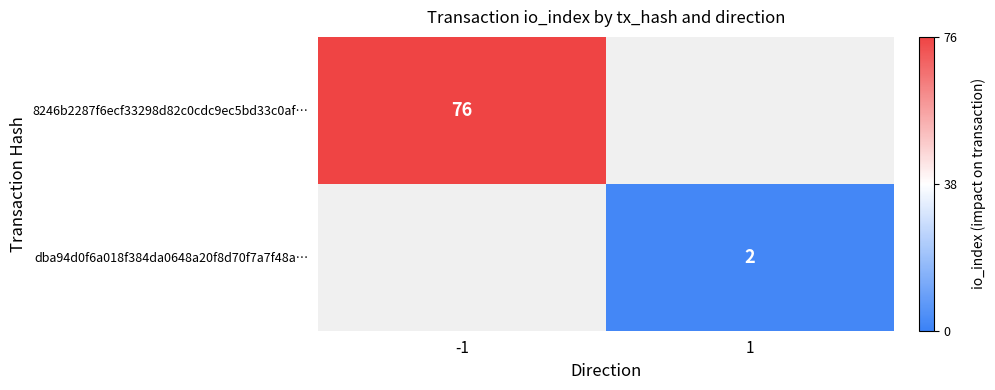

Is it true that dba94d0f6a018f384da0648a20f8d70f7a7f48a… equals 0.9 at 1?

False